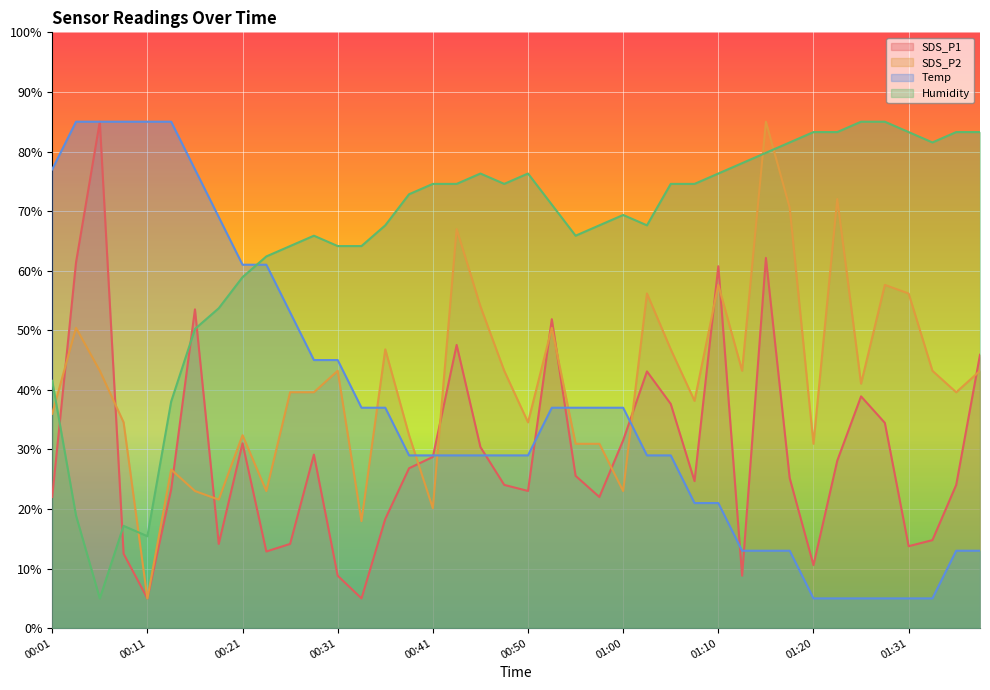

True or false: Humidity has a value of 108.3 at 01:31.

False